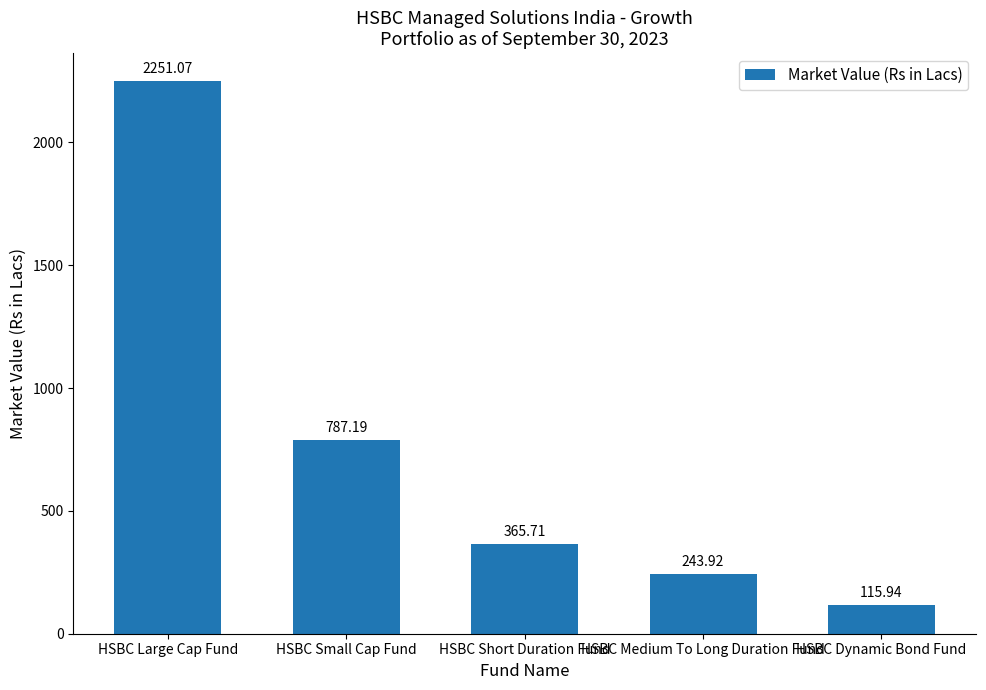

Reading right to left, list all the values displayed in this chart.

115.9	243.9	365.7	787.2	2251.1